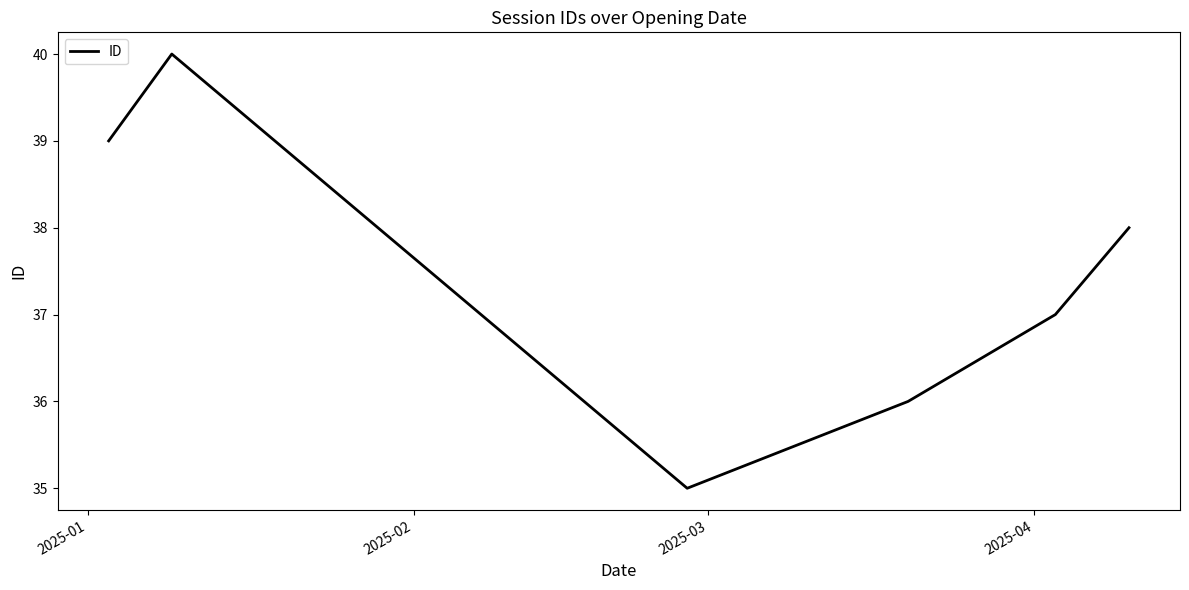

True or false: there are more than 2 points higher than both neighbors.

False